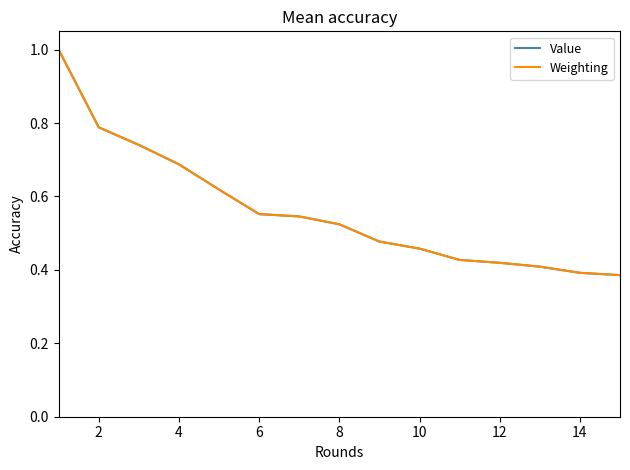

What is the maximum value shown in the chart?

1.0